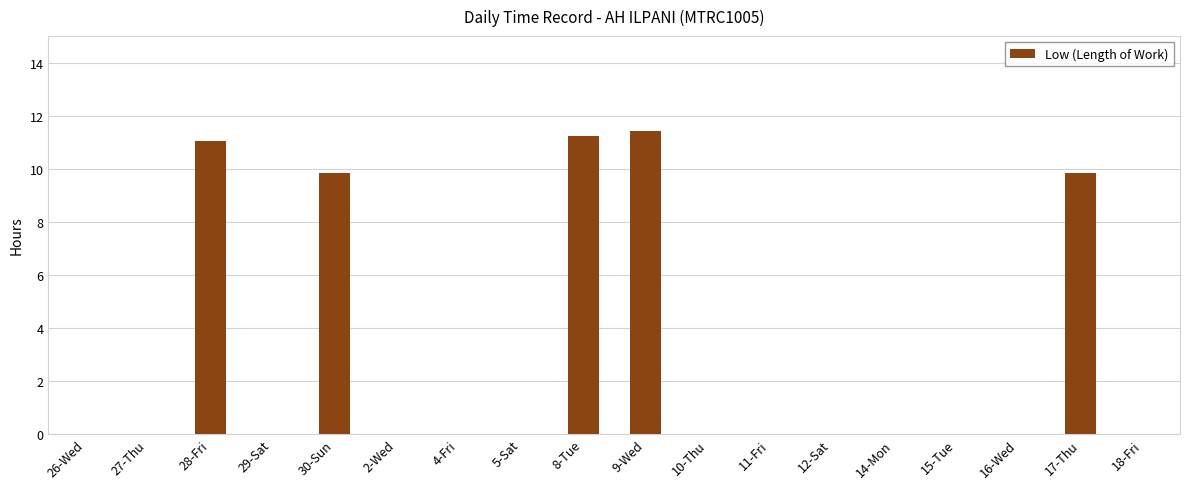

What is the maximum value shown in the chart?

11.4